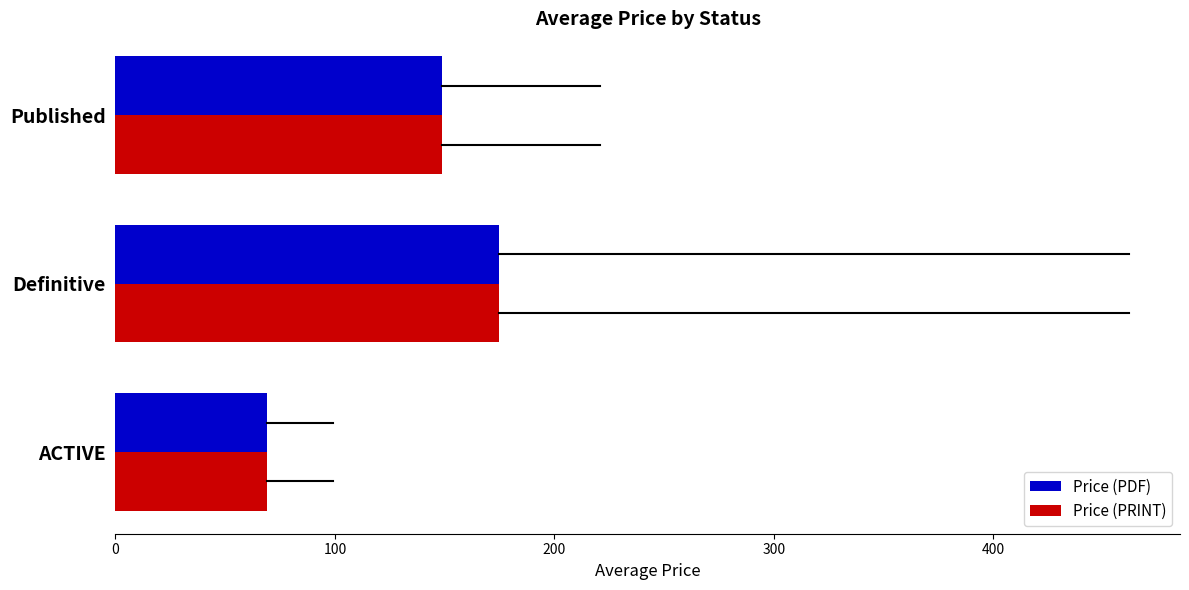

Which category has the highest value in the Price (PDF) series?

Definitive